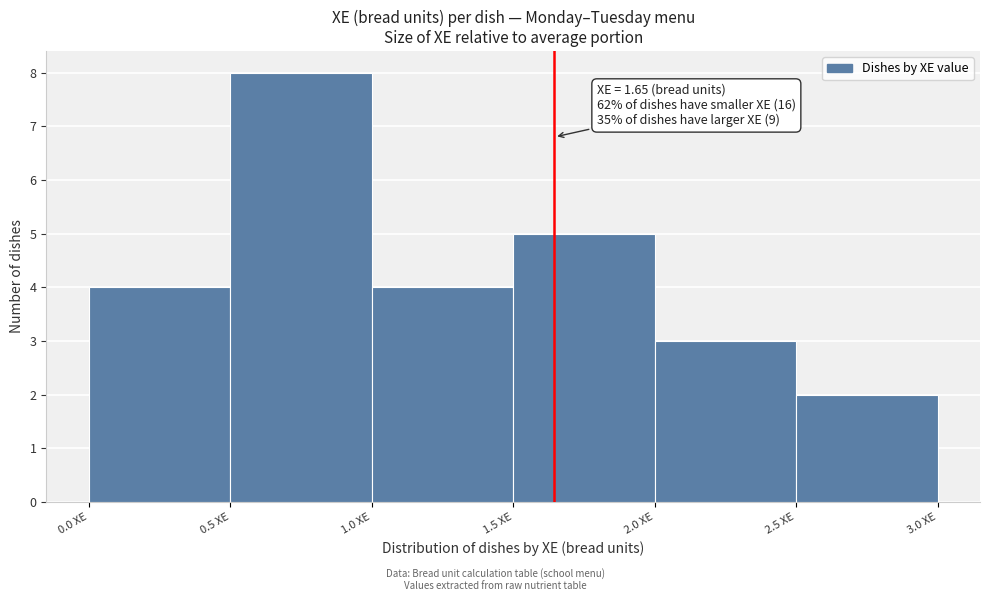

Over which range of the x-axis is the bar tallest?

0.5 to 1.0